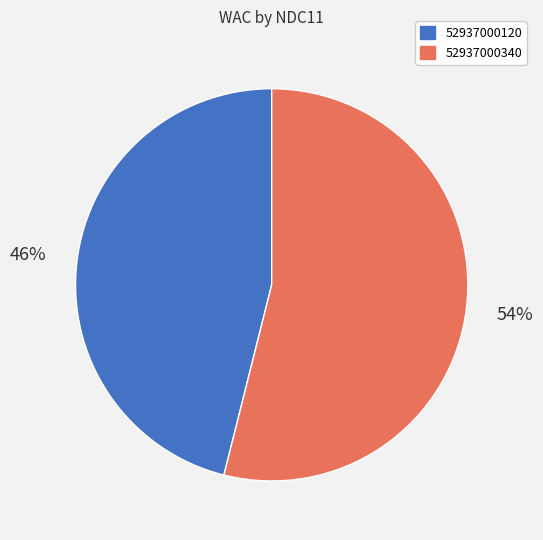

To the nearest percent, what is the difference between the 52937000120 and 52937000340 slice percentages?

8%